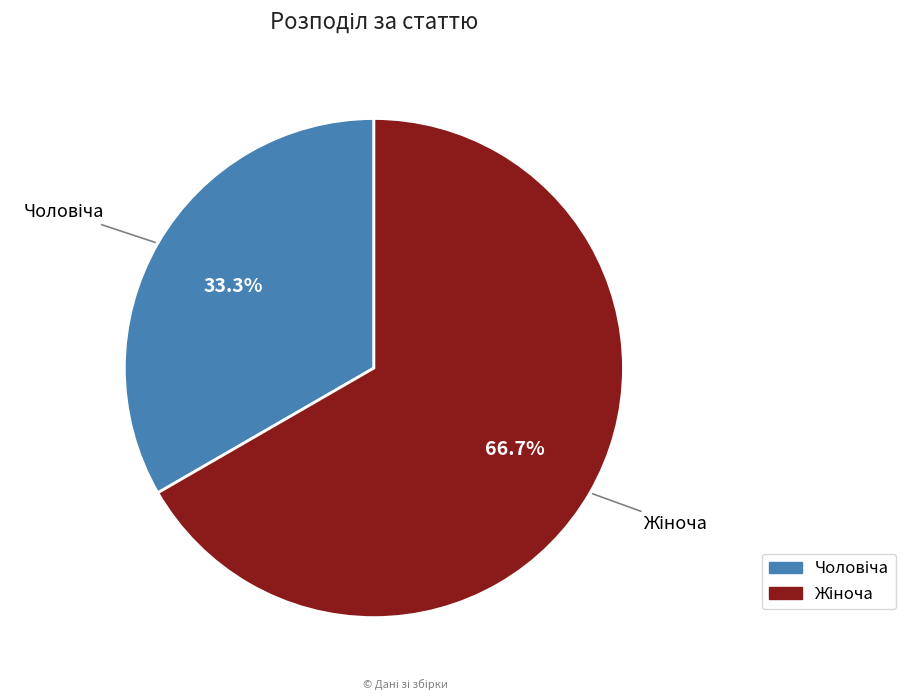

Is there any slice that represents more than half of the pie?

Yes